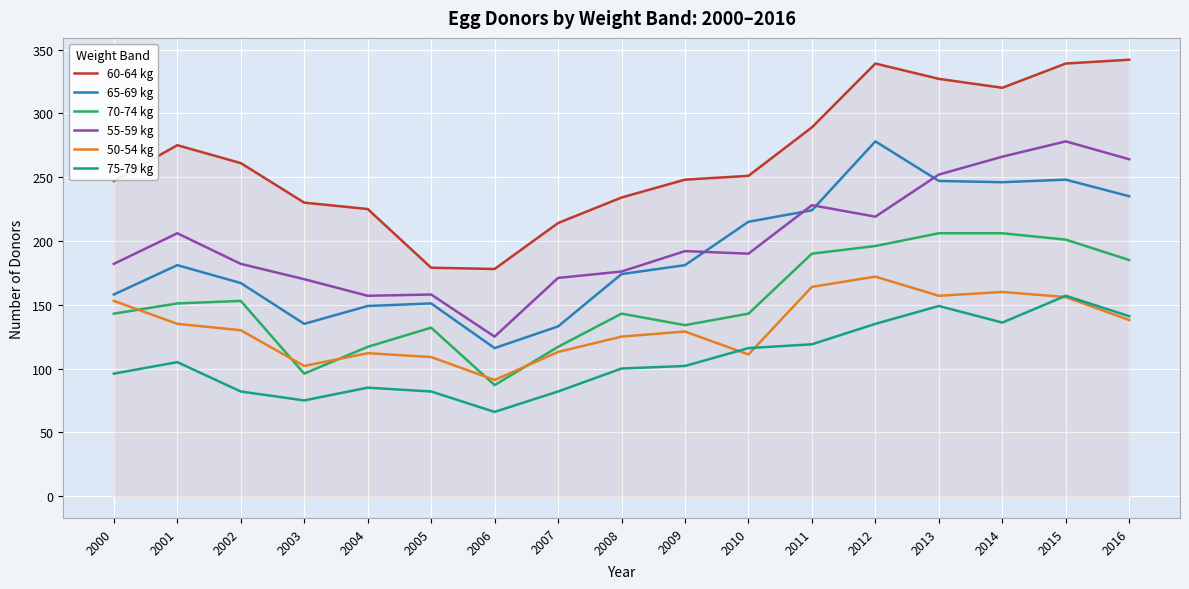

Where is the first local maximum for 65-69 kg?

2001